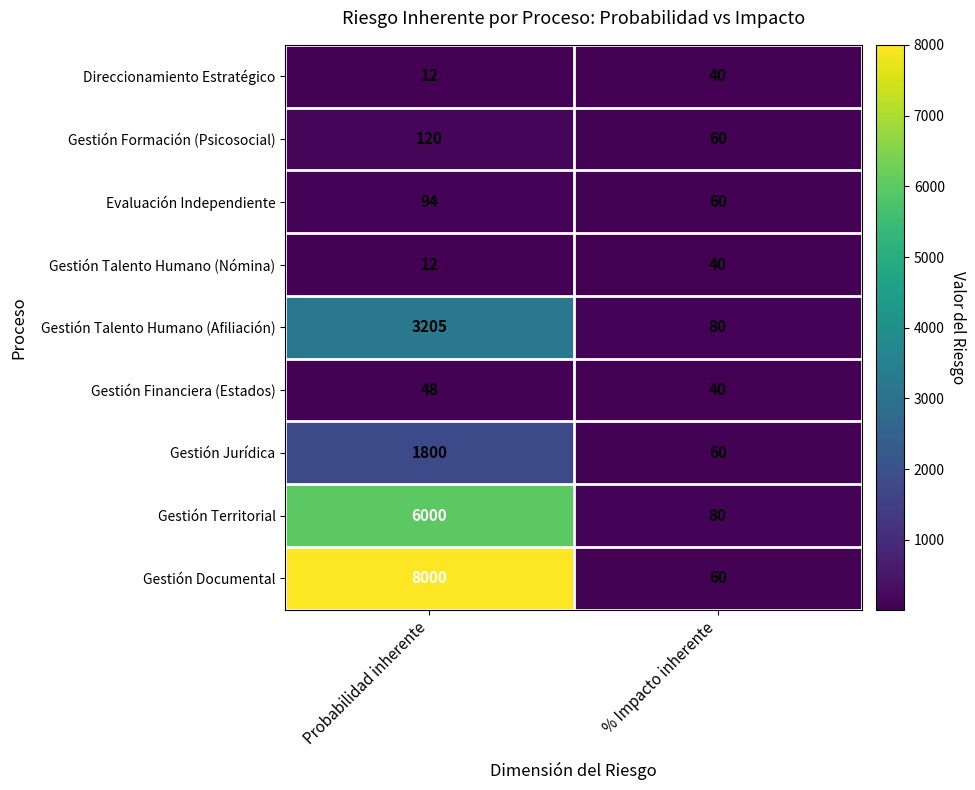

What value does the Gestión Jurídica series have at Probabilidad inherente?

1800